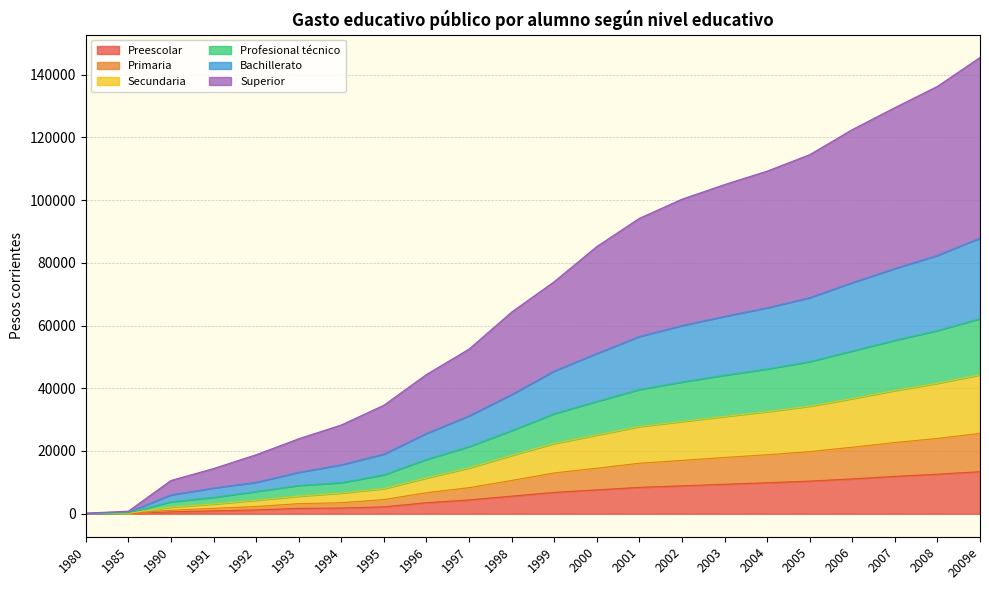

What is the total value across all series at 2008?

136300.0